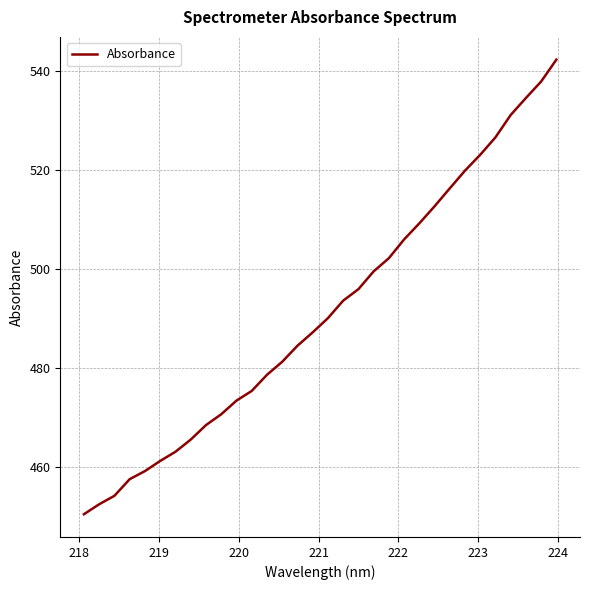

What is the maximum value shown in the chart?

542.2